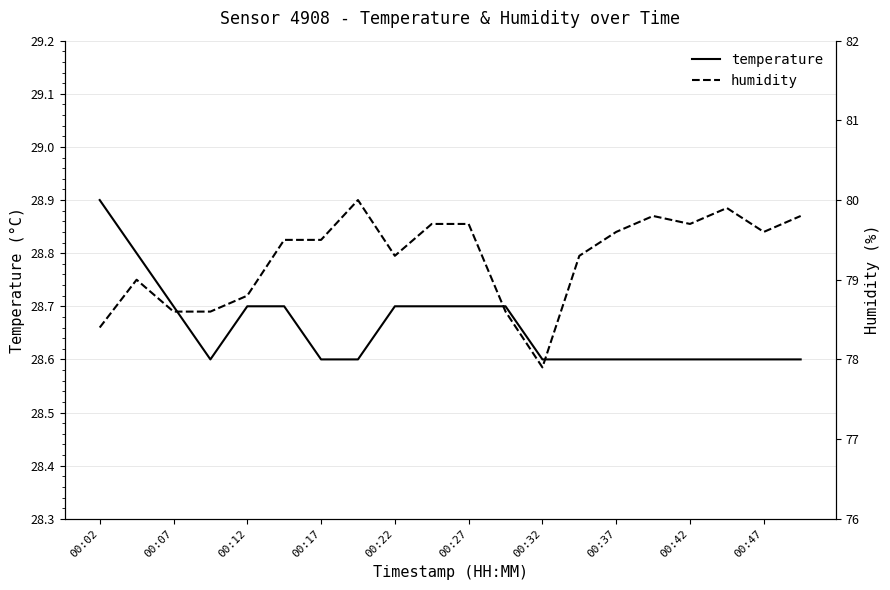

What is the difference between the maximum and minimum values in the humidity series?

2.1